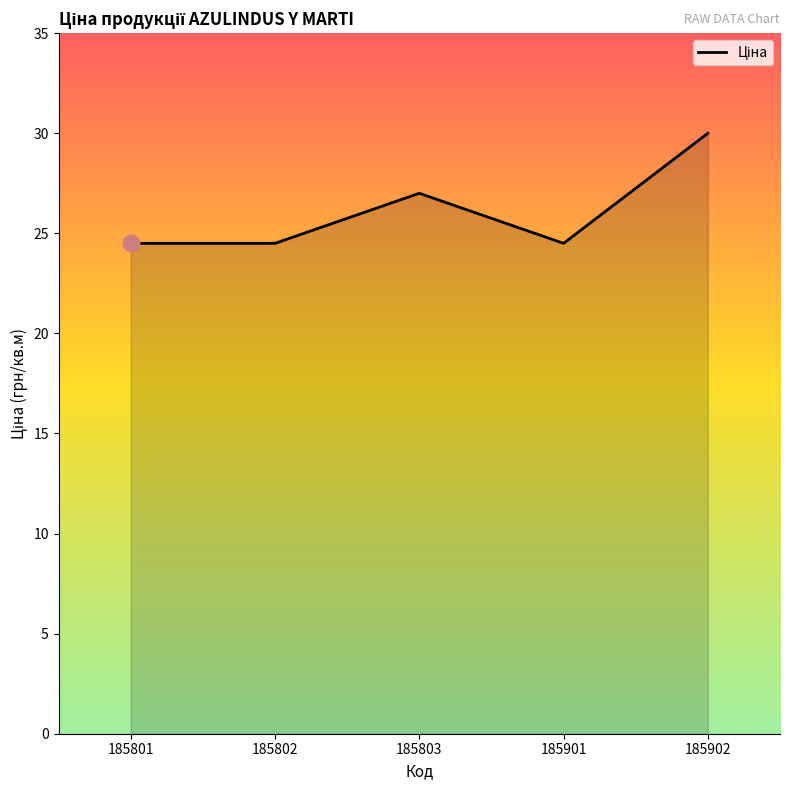

What is the change in value from 185803 to 185902?

+3.0